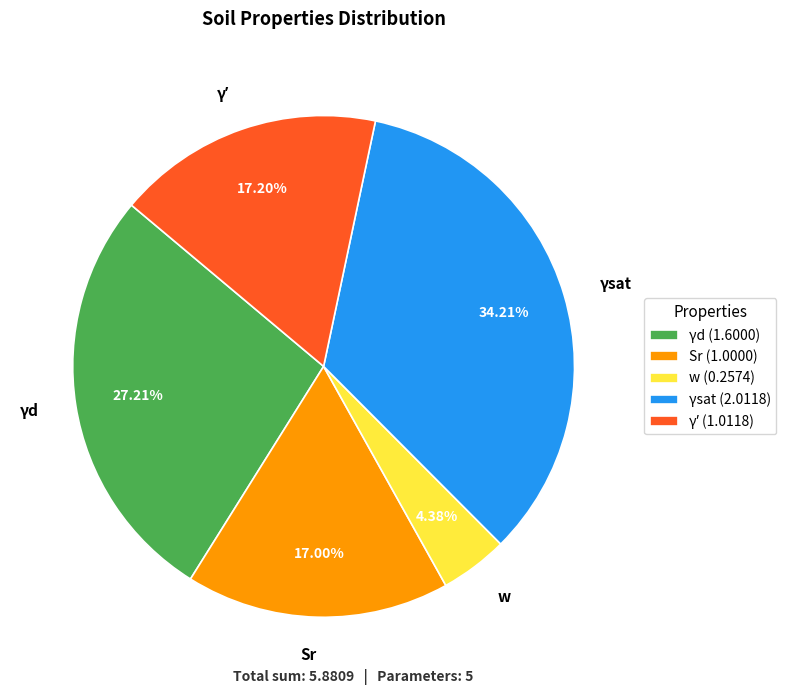

Does any single category account for the majority?

No